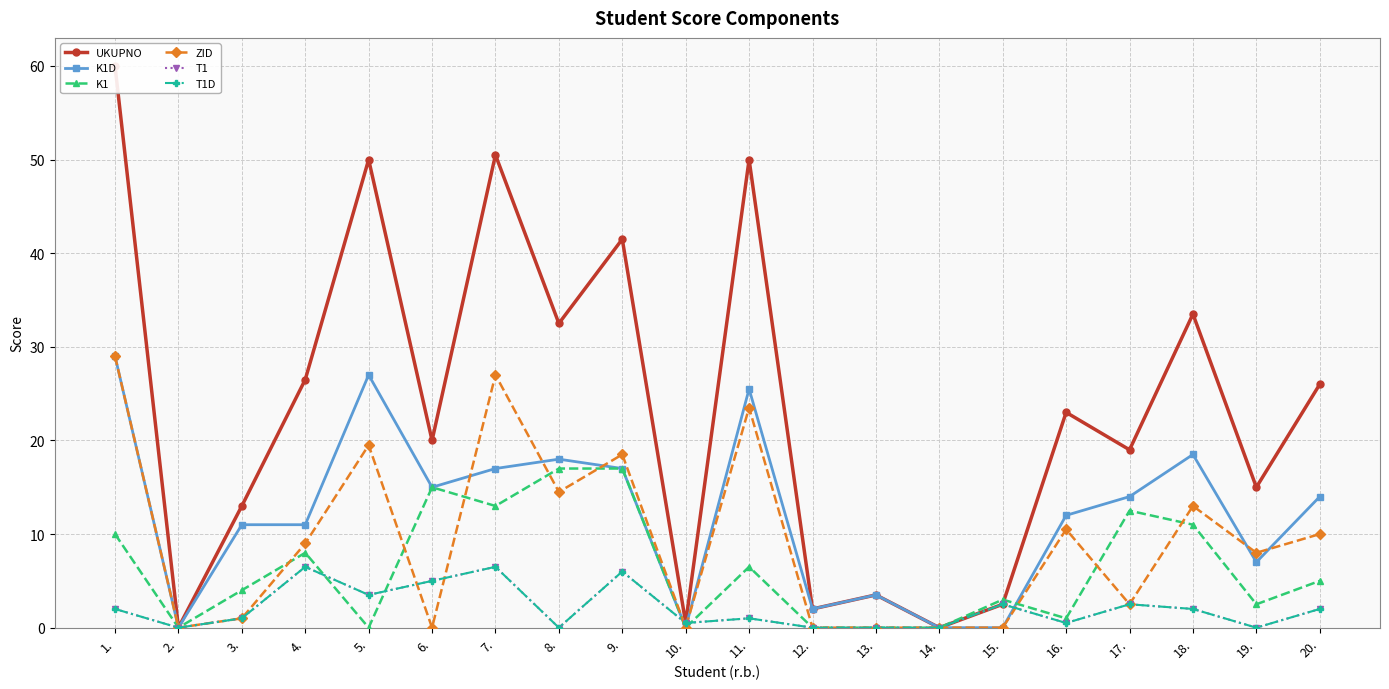

The value of K1 at 4. is 8.0. True or false?

True